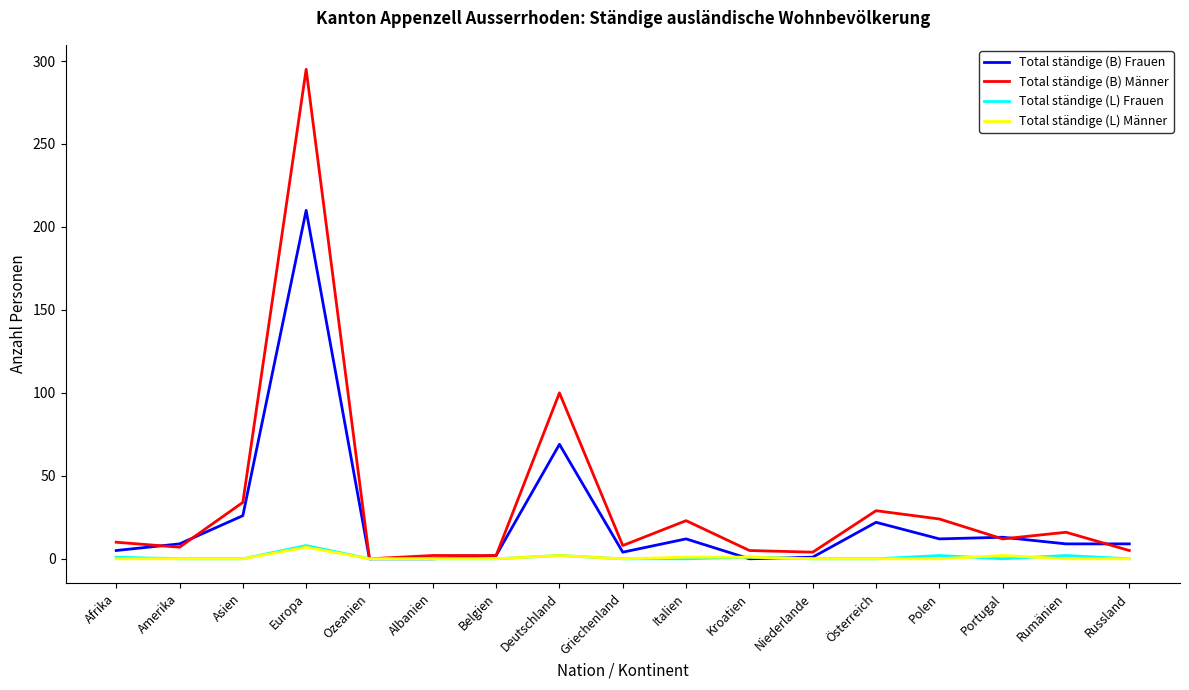

The Total ständige (B) Frauen series shows 106 at Deutschland. True or false?

False